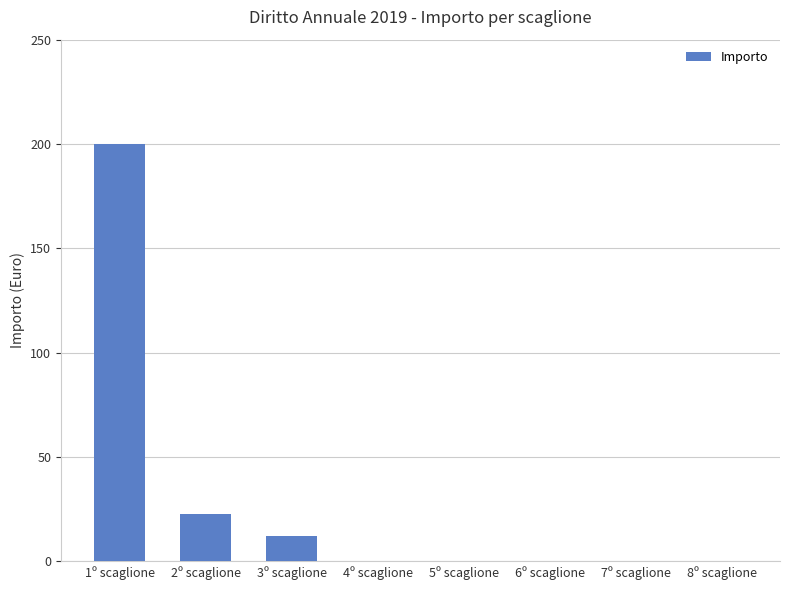

What is the maximum value shown in the chart?

200.0